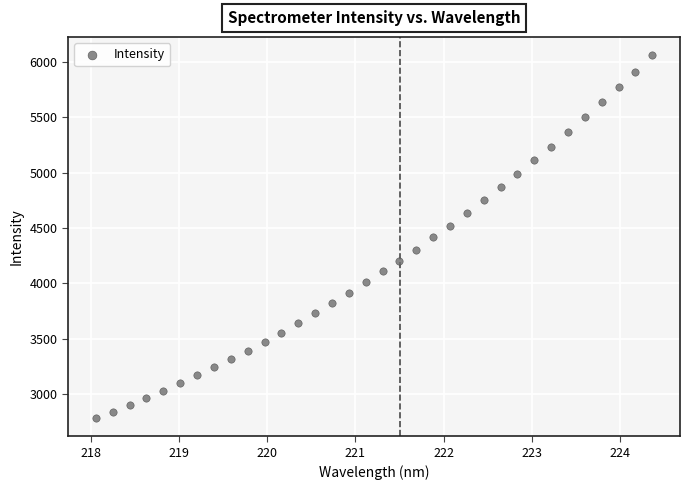

What is the range of Y values (max minus min)?

3273.1